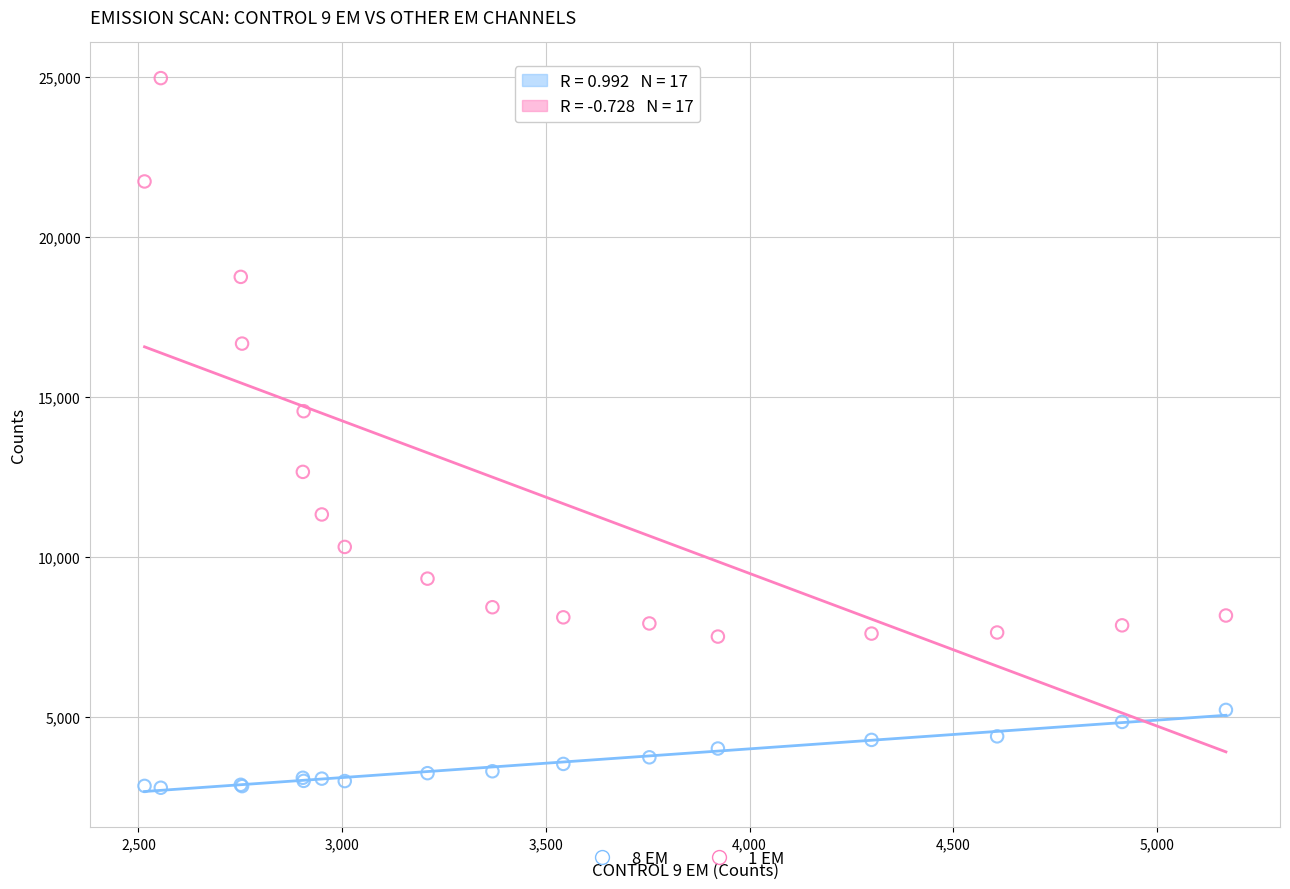

Which series reaches the minimum Y coordinate?

8 EM